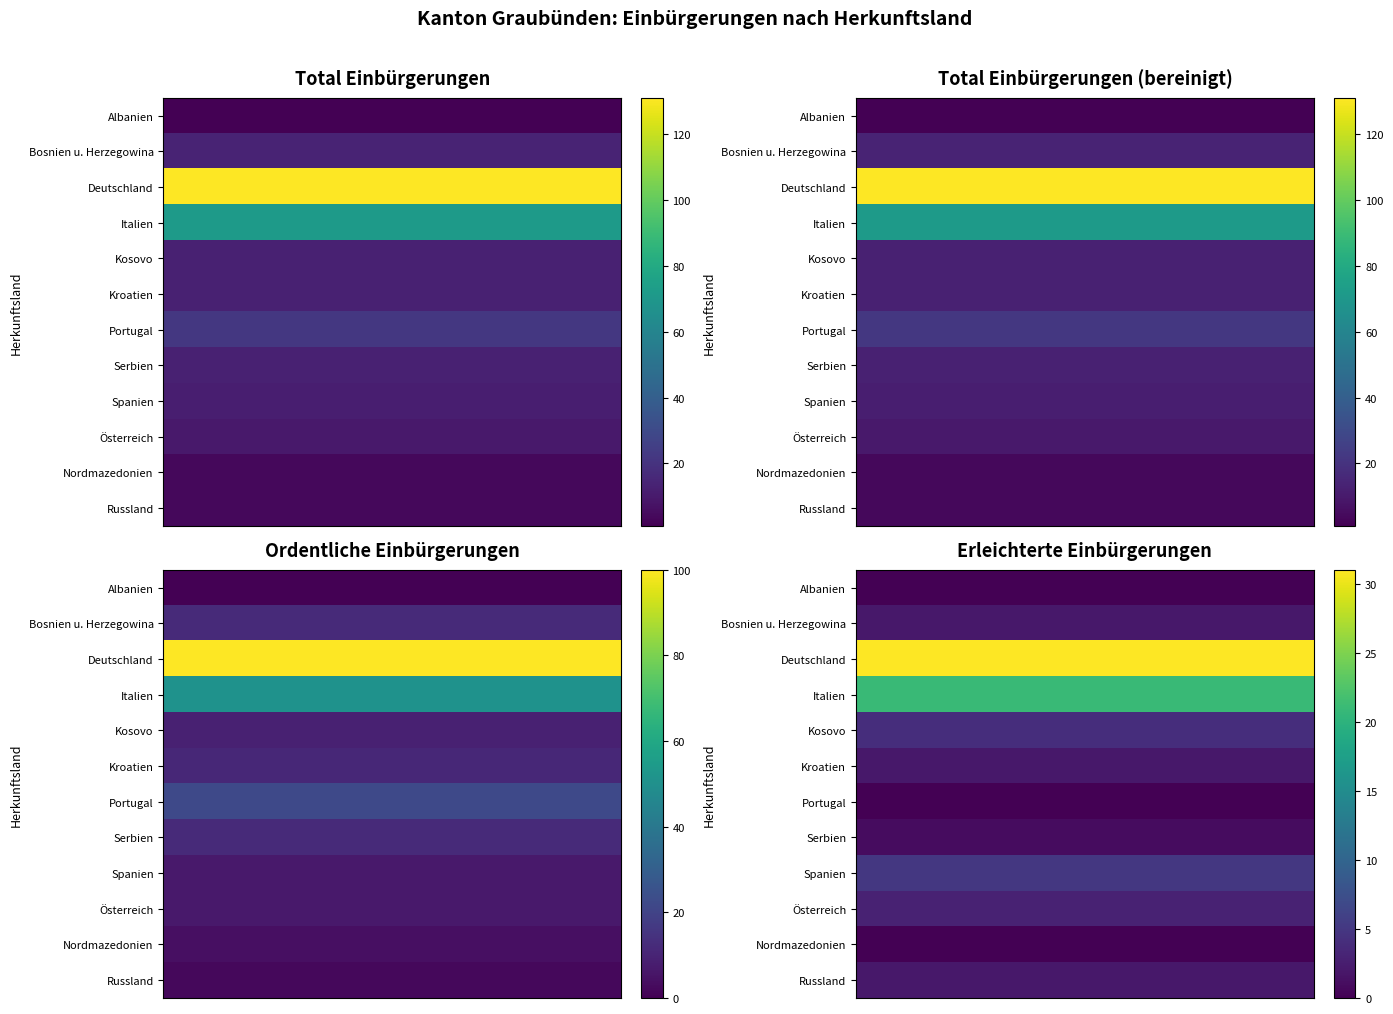

Which category has the lowest value in the Portugal series?

3